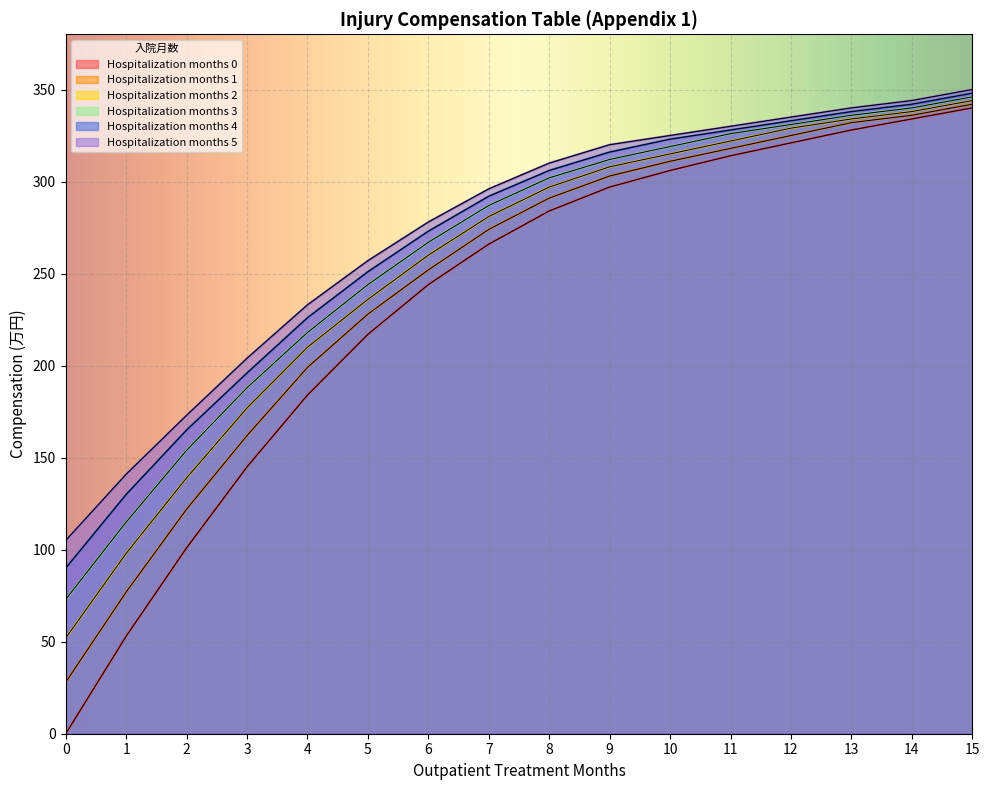

How many distinct data groups are displayed?

6